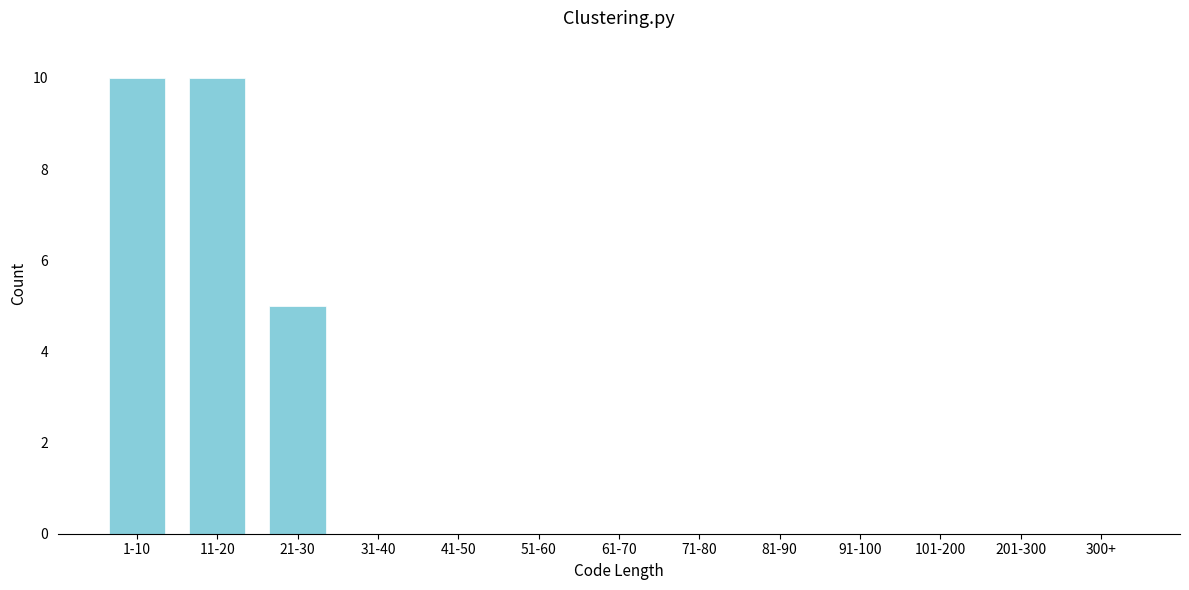

Reading left to right, list all the values displayed in this chart.

1-10=10	11-20=10	21-30=5	31-40=0	41-50=0	51-60=0	61-70=0	71-80=0	81-90=0	91-100=0	101-200=0	201-300=0	300+=0